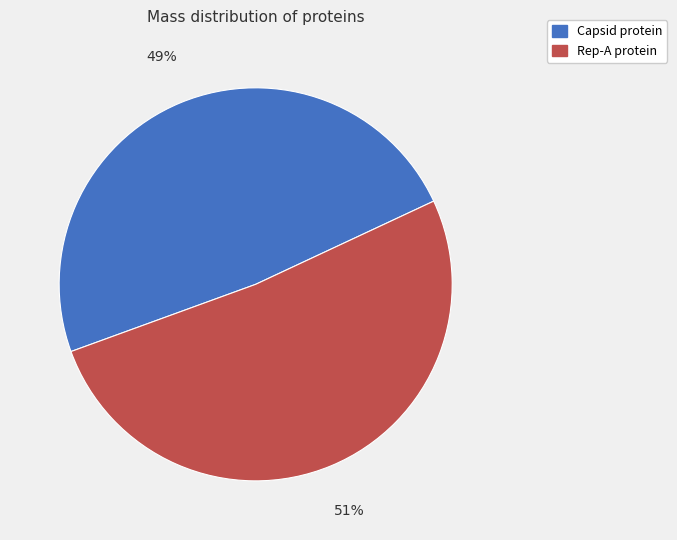

Is there any slice that represents more than half of the pie?

Yes